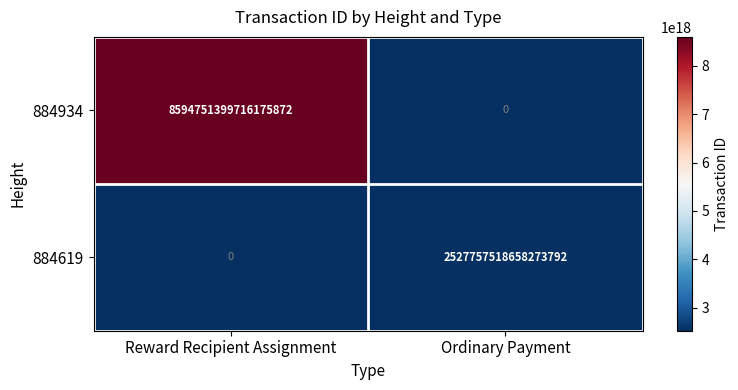

Rank the series at Ordinary Payment from lowest to highest value.

884934, 884619